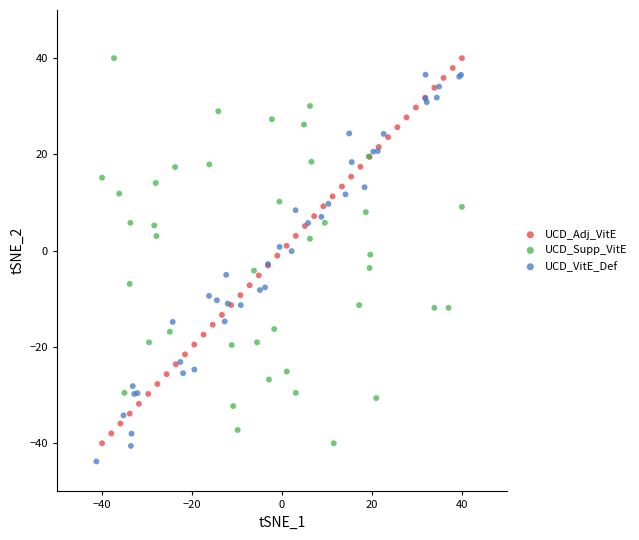

What are all the series names shown in the legend?

UCD_Adj_VitE, UCD_Supp_VitE, UCD_VitE_Def